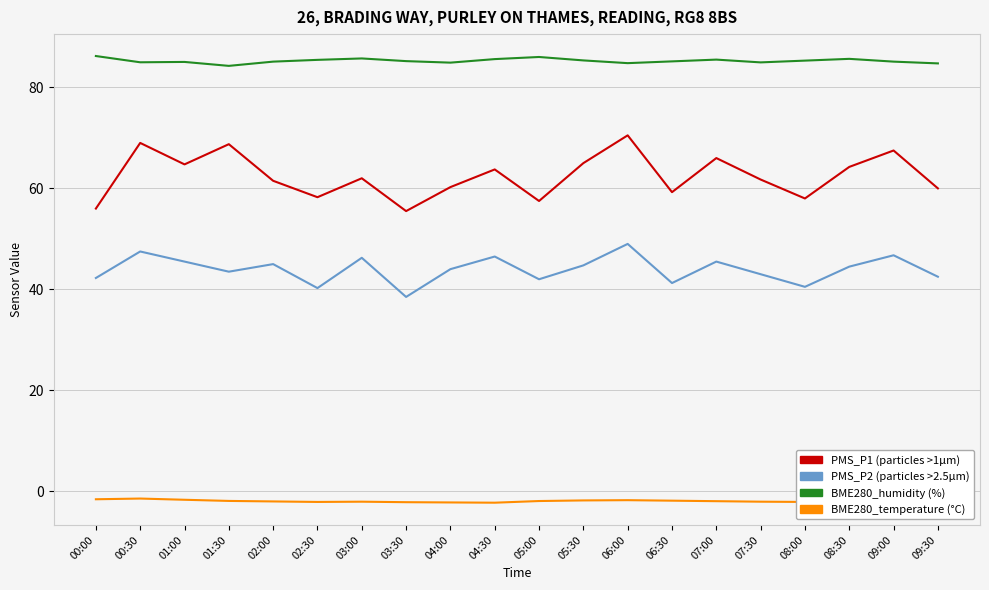

What is the total value across all series at 04:30?

193.6